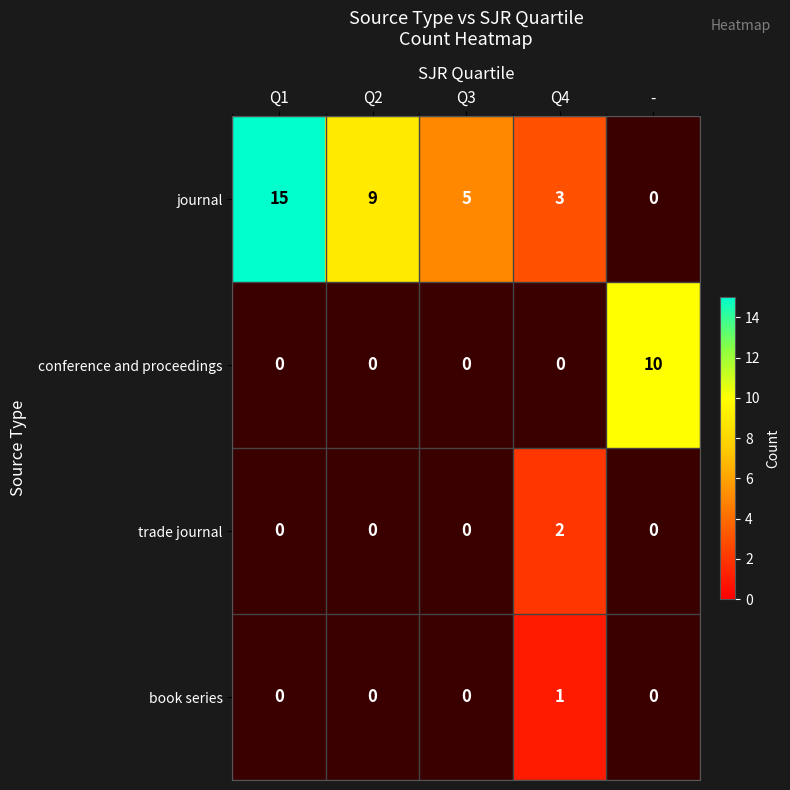

What is the minimum value shown in the chart?

1.0